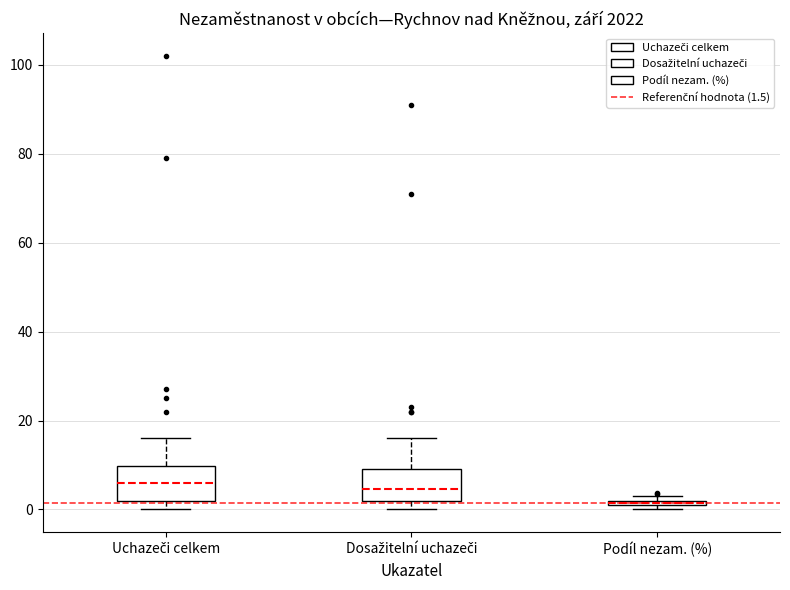

Where is the upper edge of the box for Dosažitelní uchazeči on the y-axis? The values are not printed on the chart, so give them approximately, as read against the axis.

10